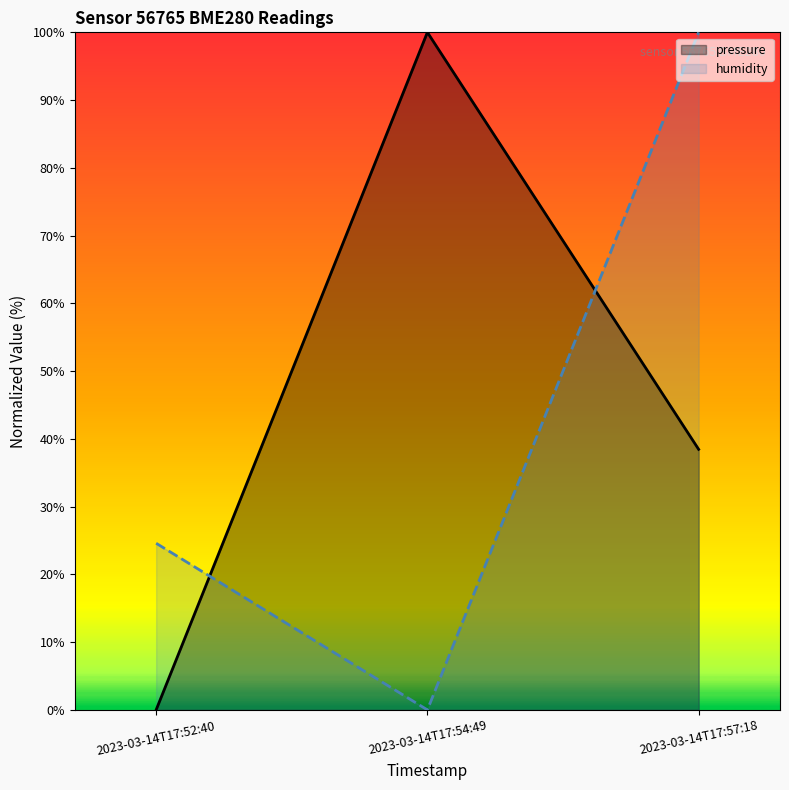

How many lines are shown in the chart?

2